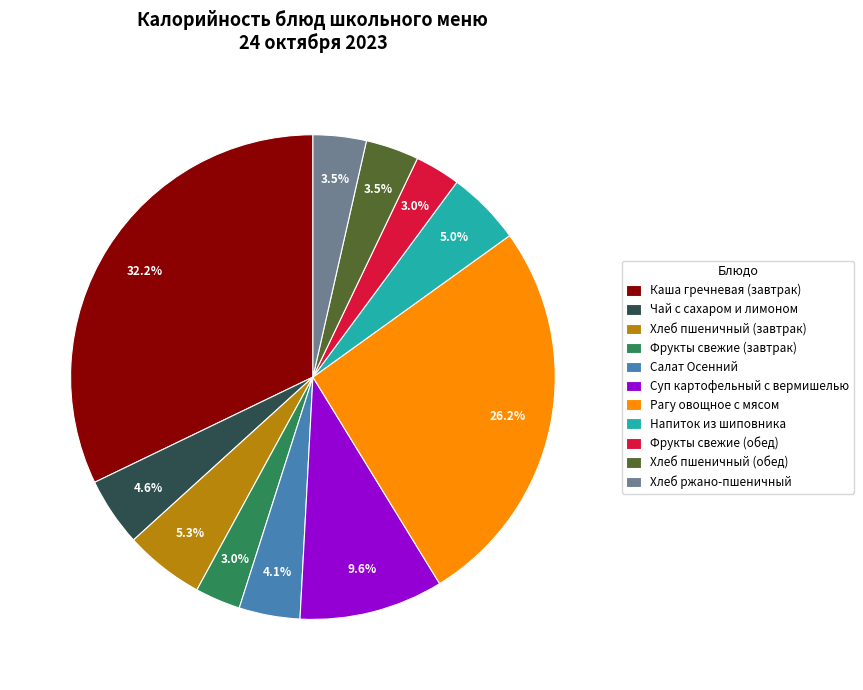

Which slice is the largest?

Каша гречневая (завтрак)